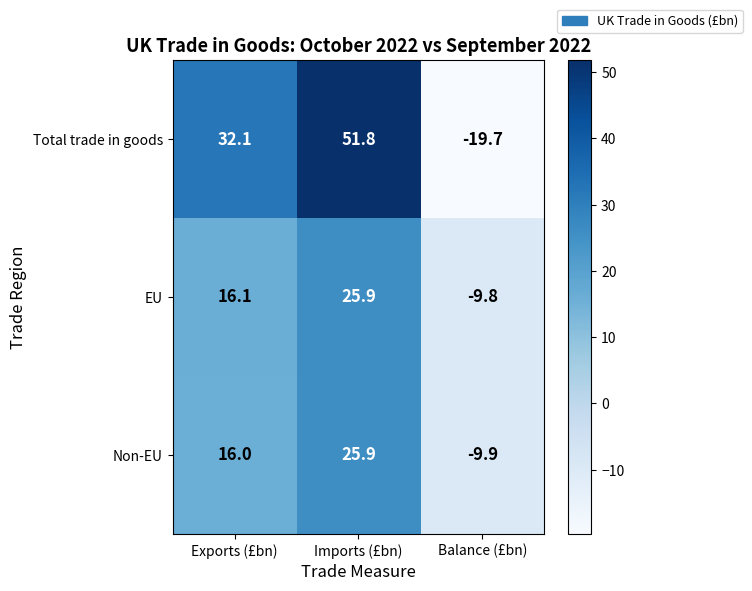

How many values in the Non-EU series are below 16?

1